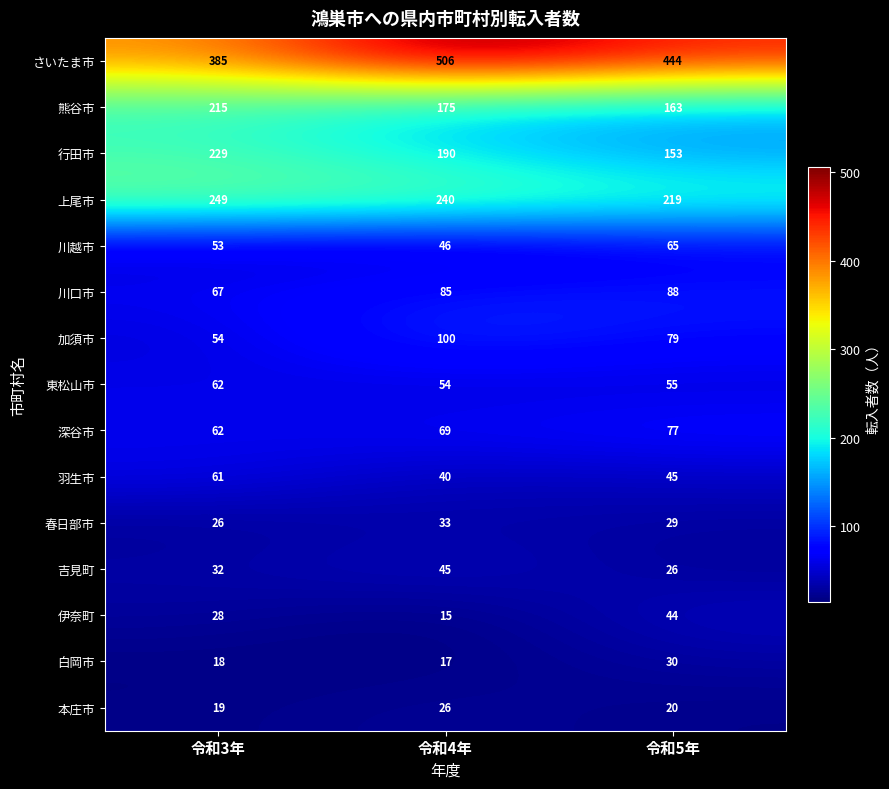

Count the 川口市 values in the range 67 to 88.

3